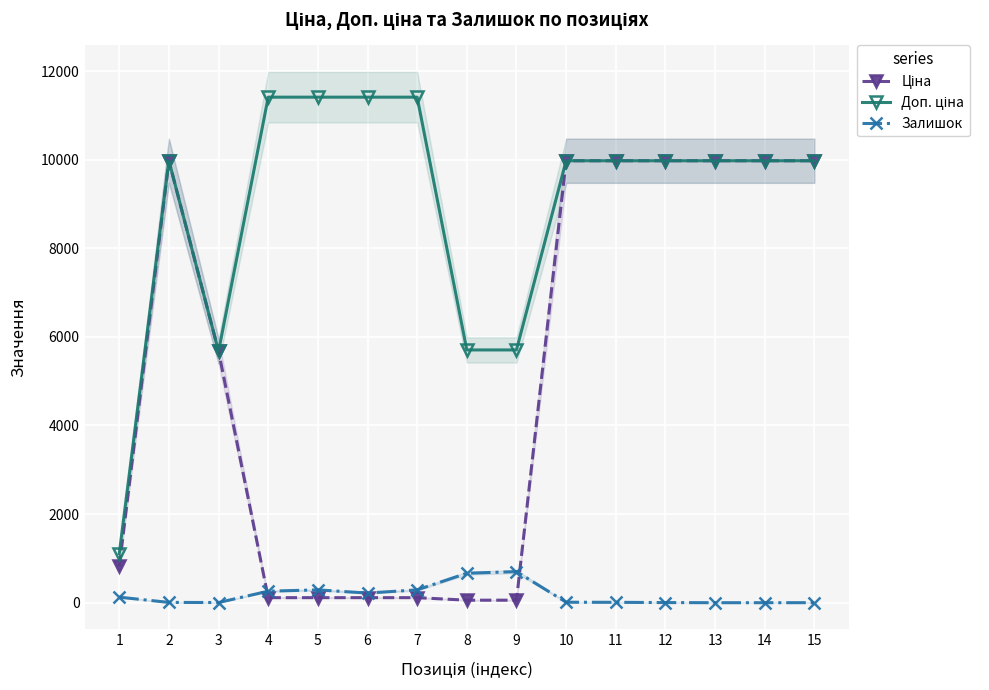

The value of Ціна at 2 is 9975.0. True or false?

True